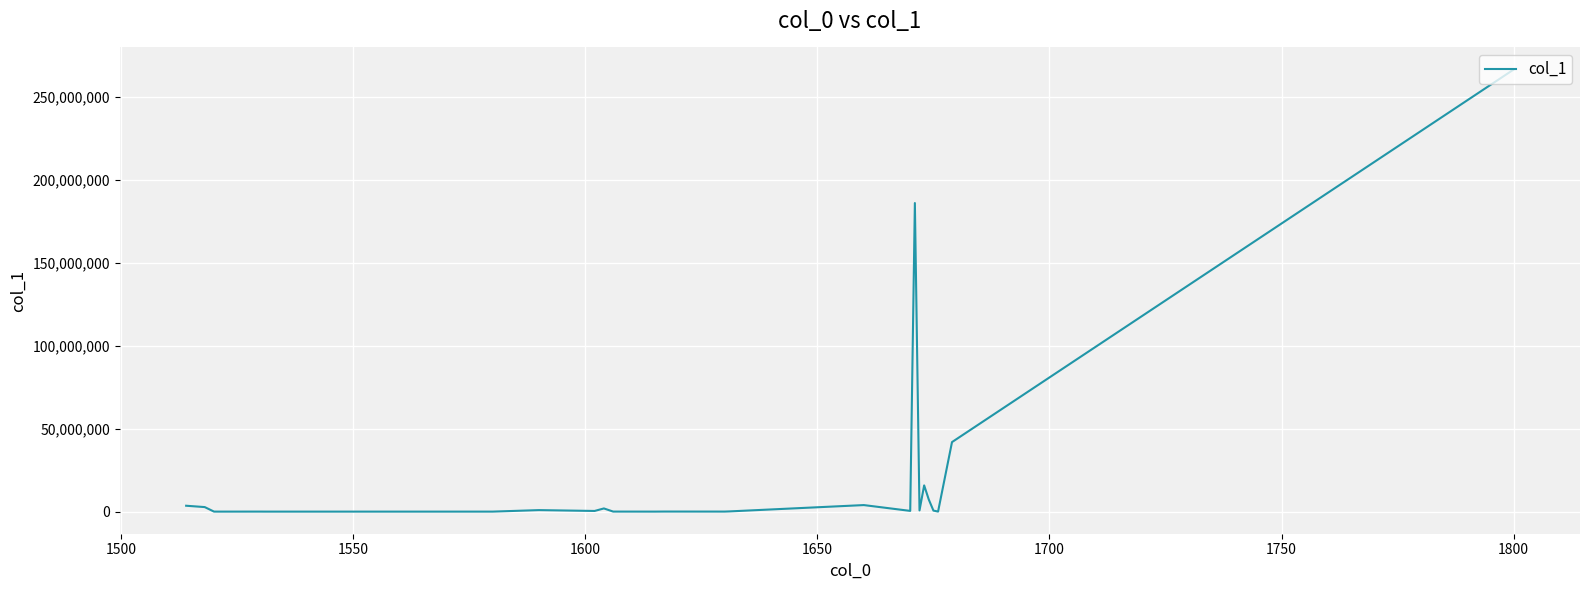

What is the difference between the maximum and minimum values?

266477240.9